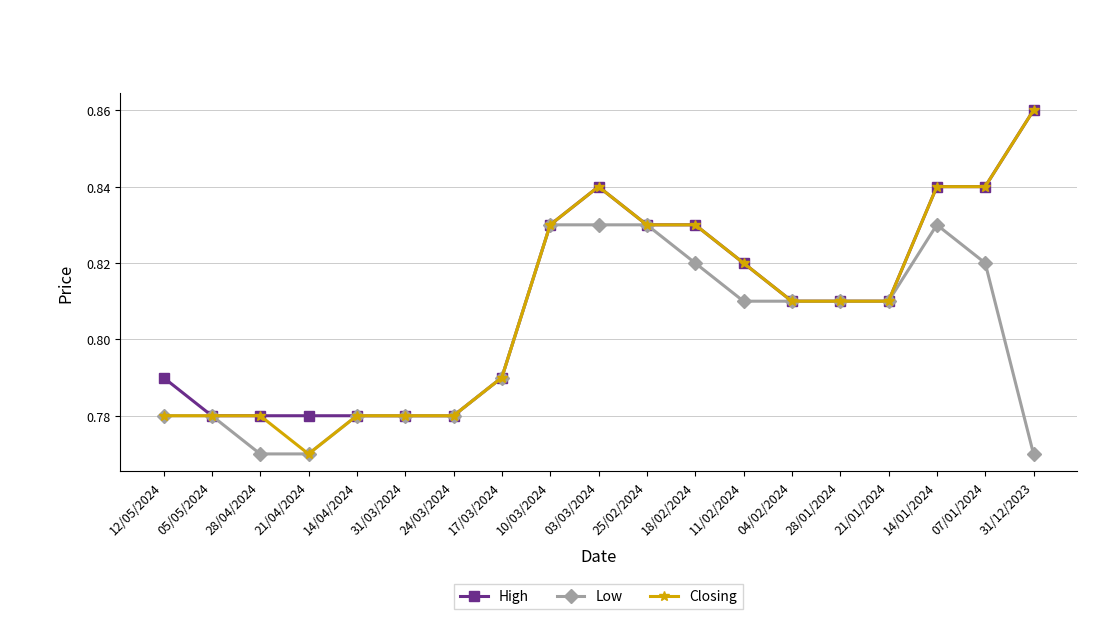

Count the number of categories in the chart.

19